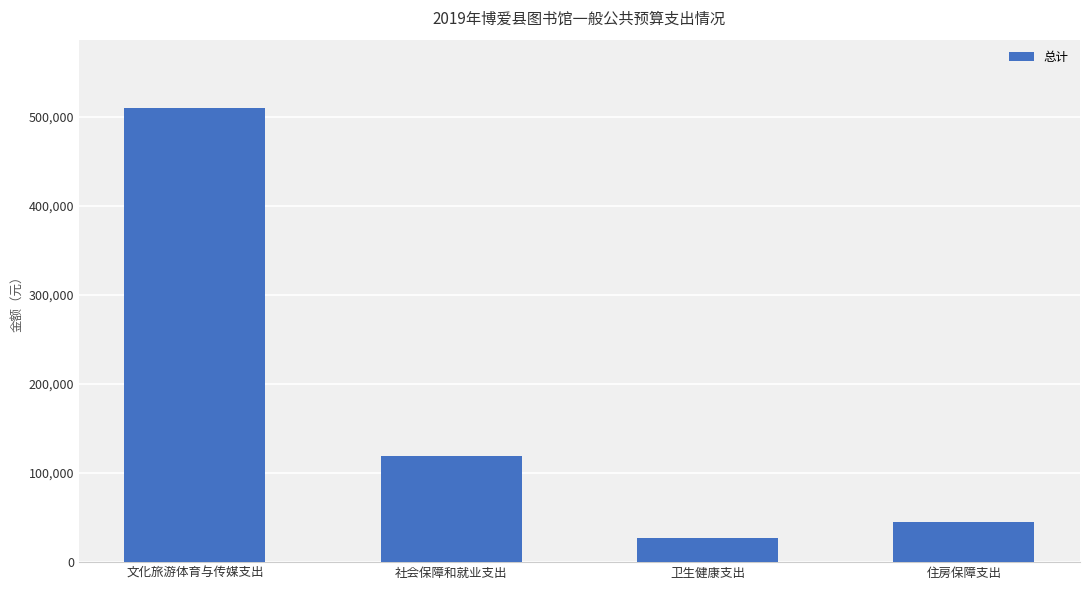

What is the label of the 4th bar from the left?

住房保障支出